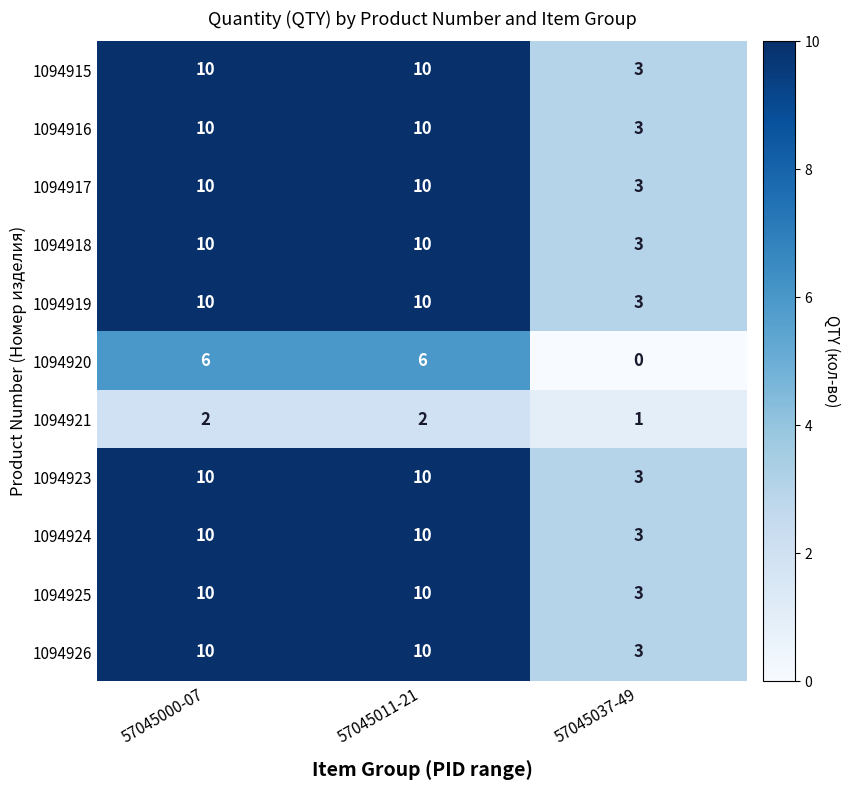

What is the total value across all series at 57045000-07?

98